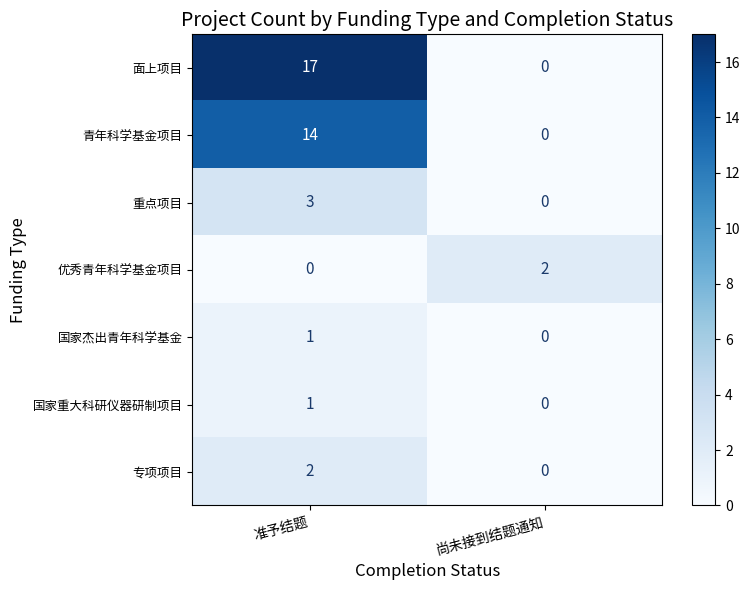

Rank the categories by 专项项目 value from lowest to highest.

尚未接到结题通知, 准予结题